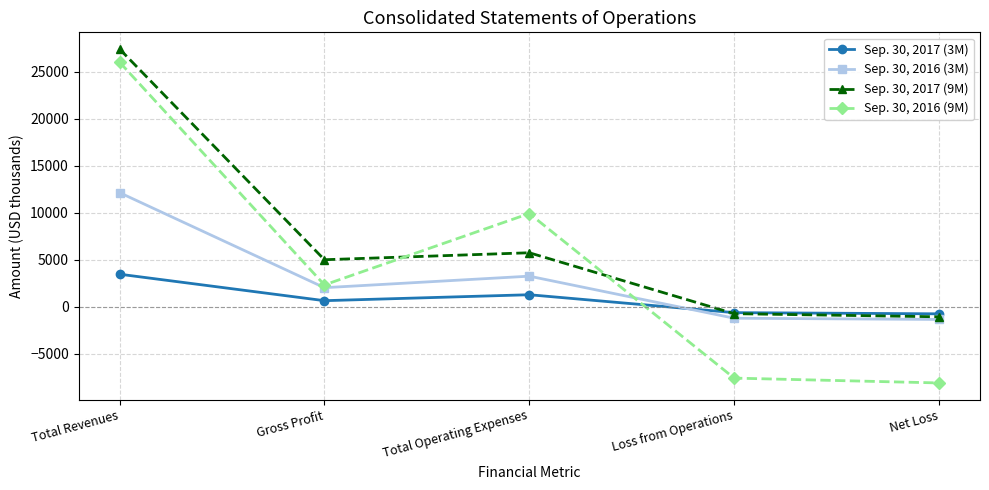

True or false: Sep. 30, 2016 (9M) has a value of -4767 at Loss from Operations.

False